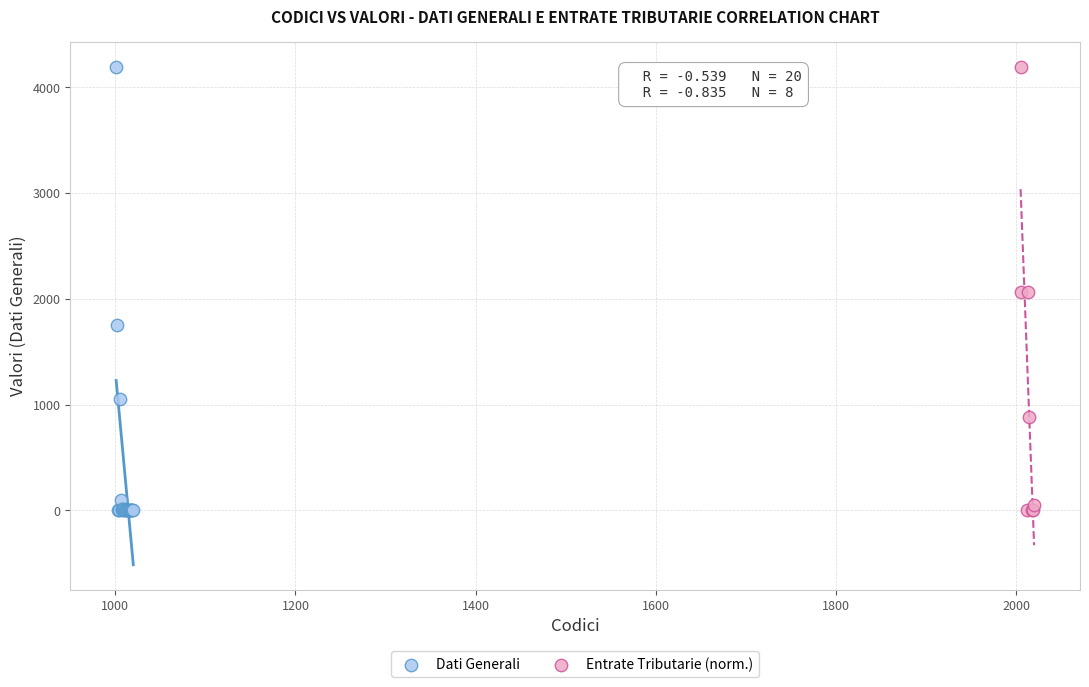

Which series has the widest spread of Y values?

Dati Generali